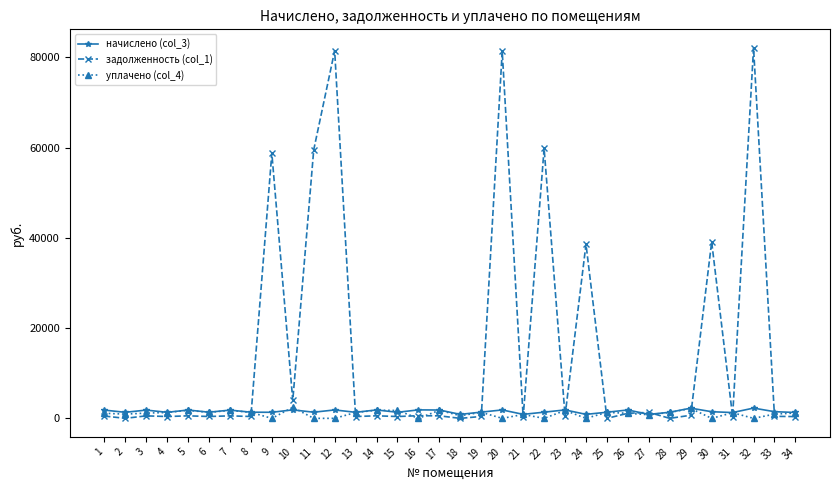

How many values in the уплачено (col_4) series are below 1180?

17